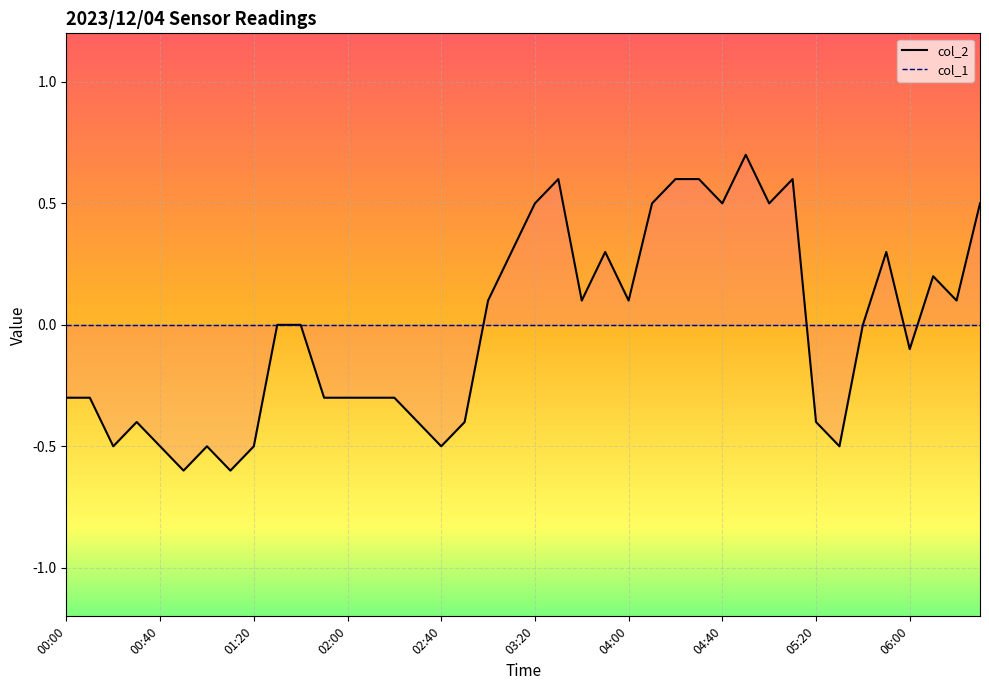

Which series changed the most between 03:20 and 36?

col_2_line